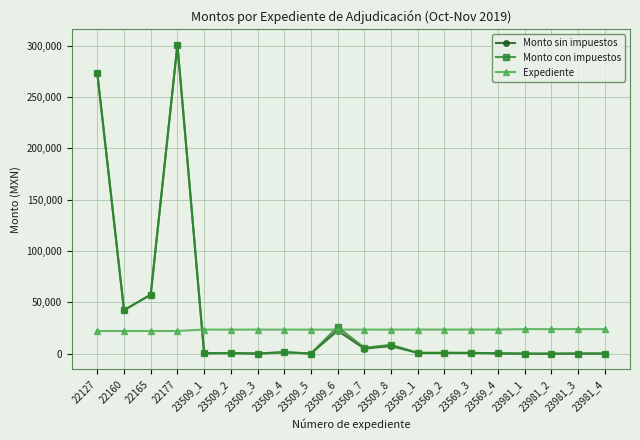

What is the value of the Expediente point at the 10th from the left?

23509.0